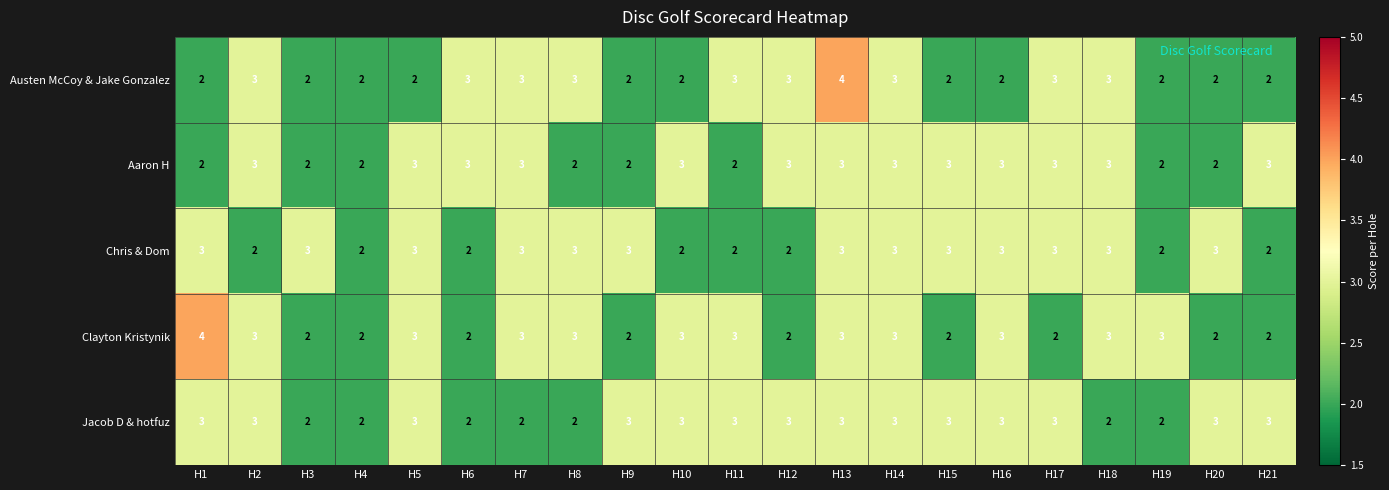

What is the average value of the Jacob D & hotfuz series?

3